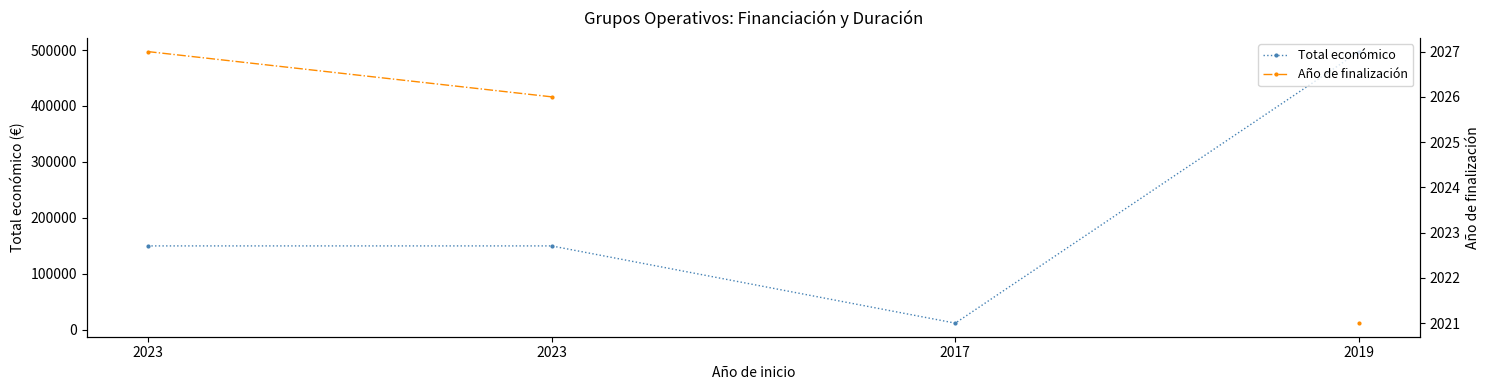

Which category has the highest value across all series?

2019